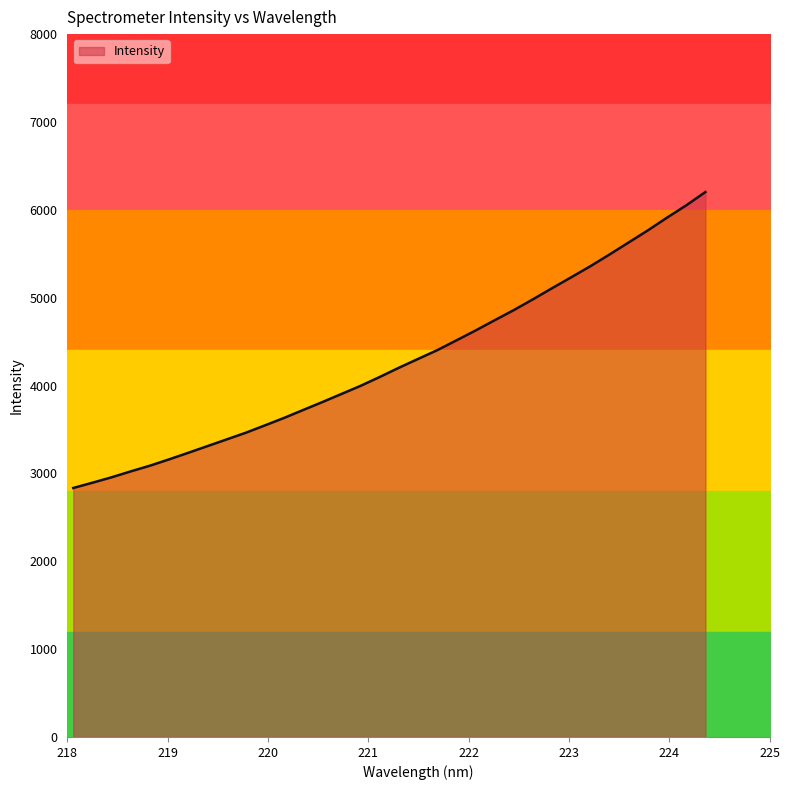

What is the average value?

4278.7